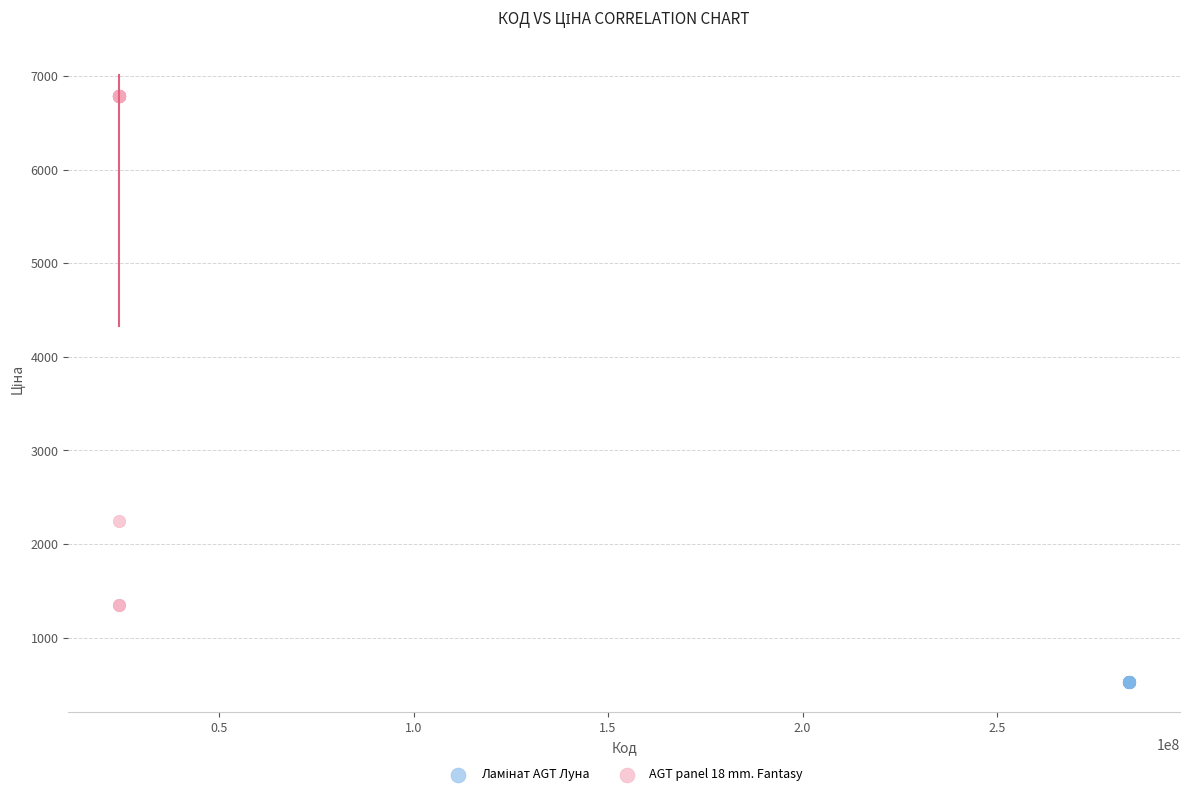

Which series contains the highest Y value?

AGT panel 18 mm. Fantasy